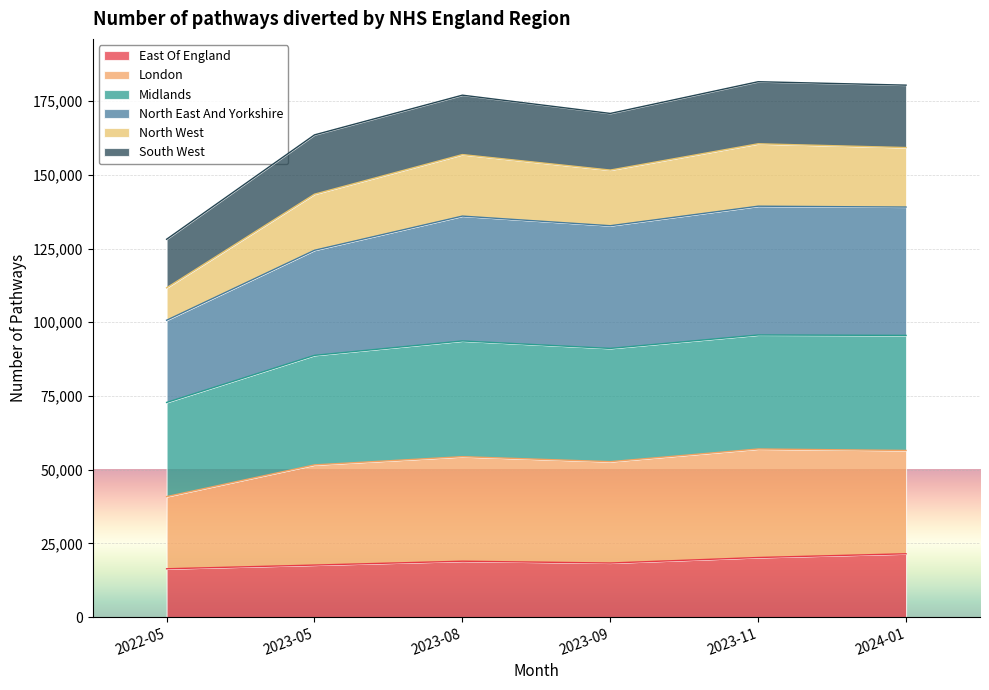

Read the East Of England value at 2023-09, to the nearest 100.

18300